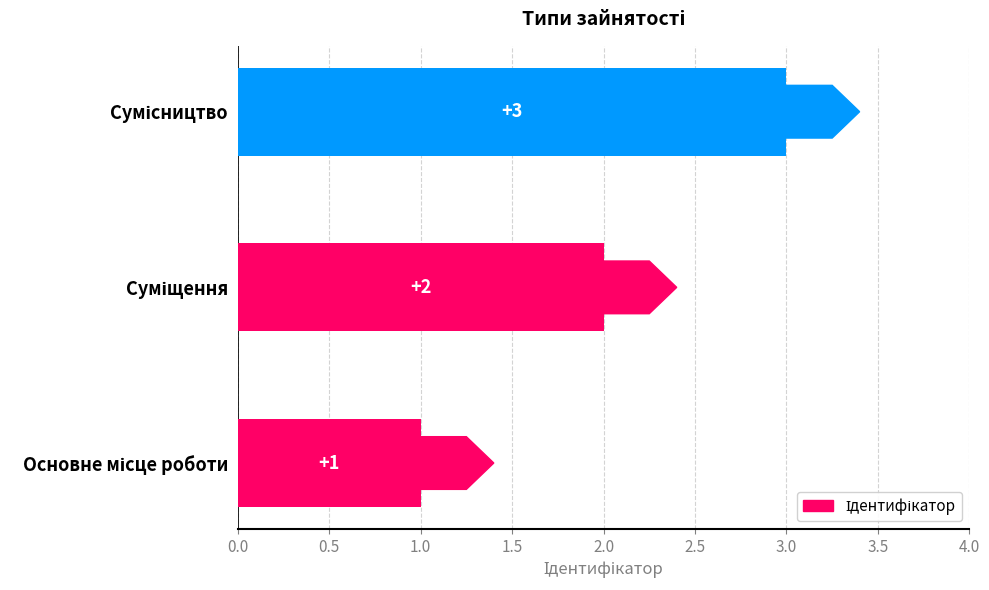

Does the chart contain any negative values?

No